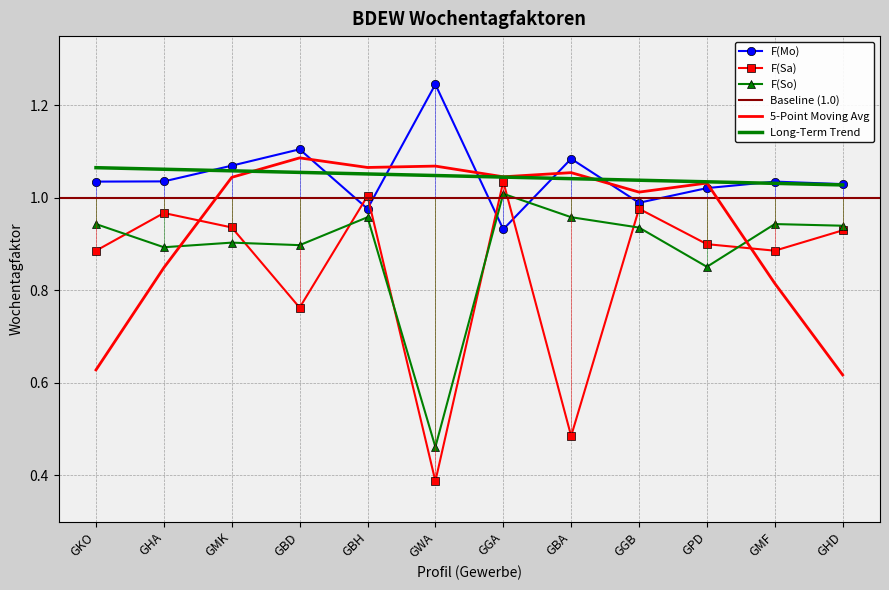

True or false: F(Sa) and F(Mo) cross at least once.

True